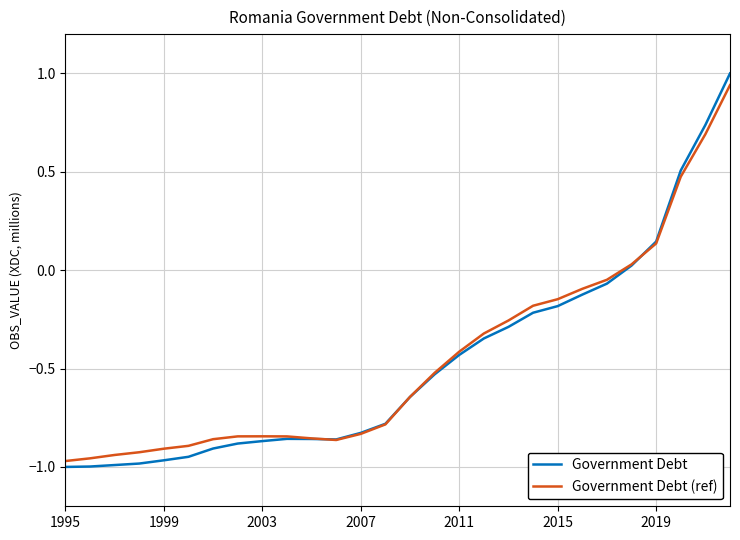

How many negative values does the Government Debt series have?

23